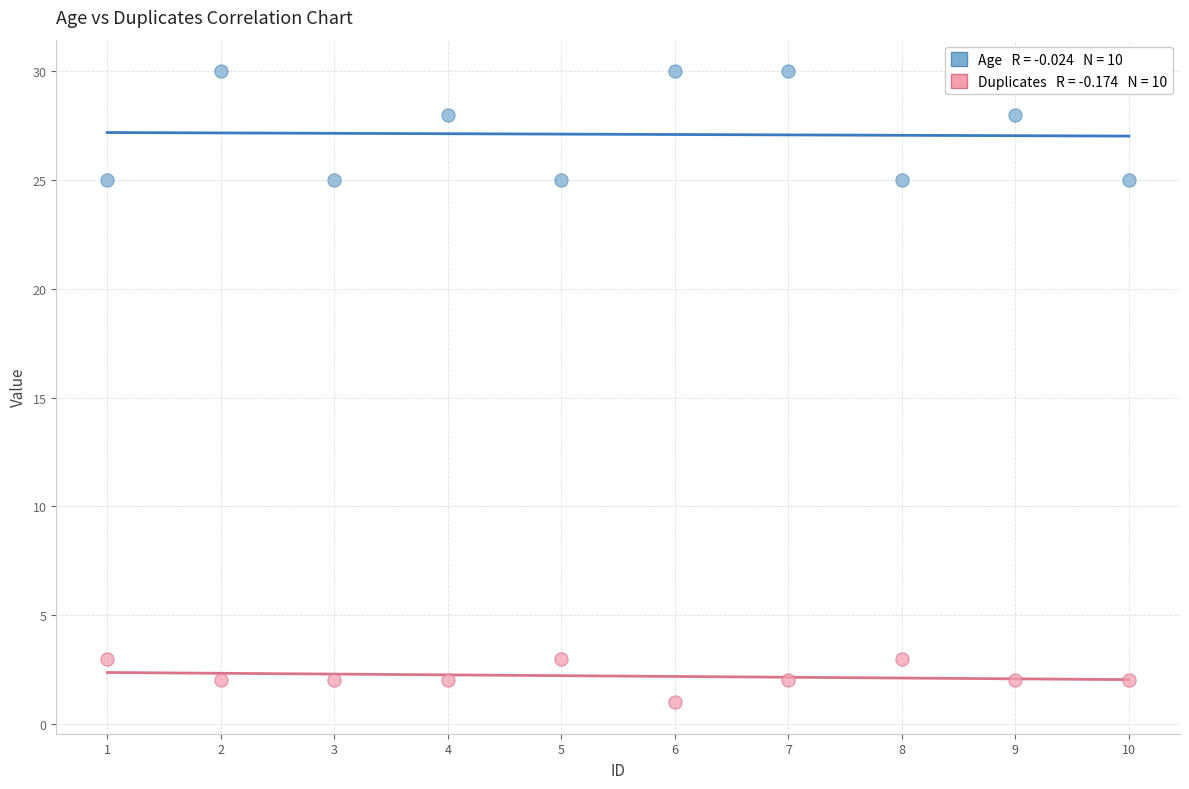

Across all data points, what is the range of Y values (max minus min)?

29